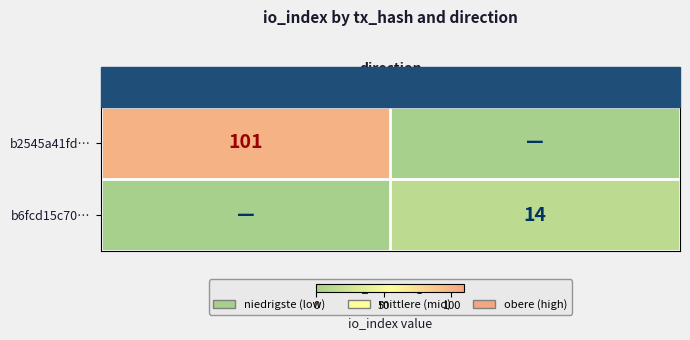

What is the difference between the highest and lowest values at 1?

14